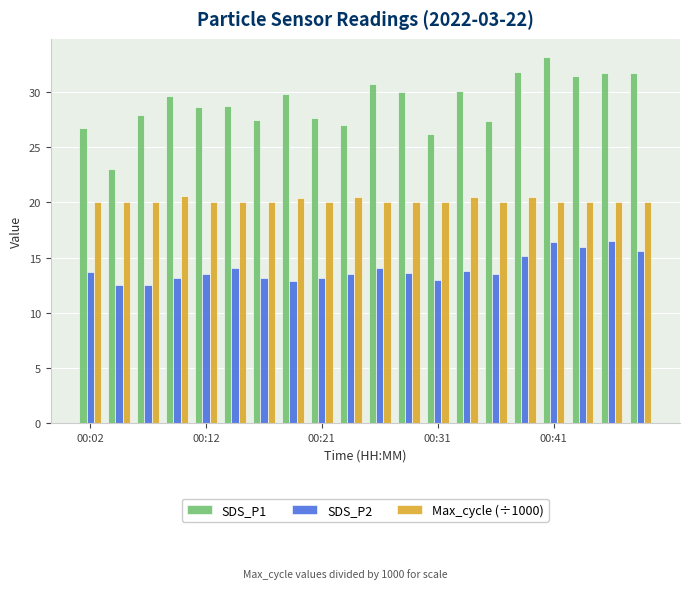

Which series has the widest spread of values?

SDS_P1